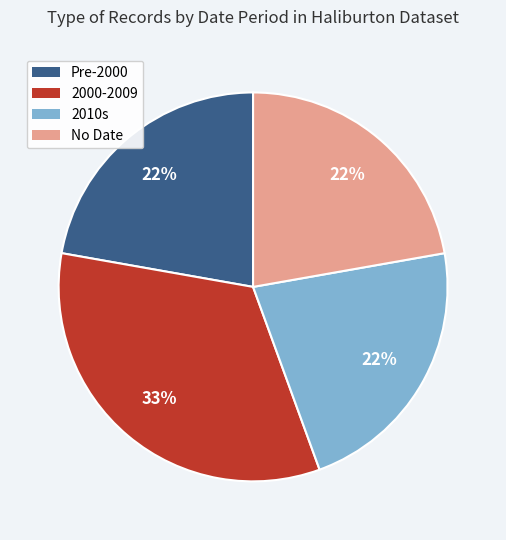

Is there a majority slice in this chart?

No